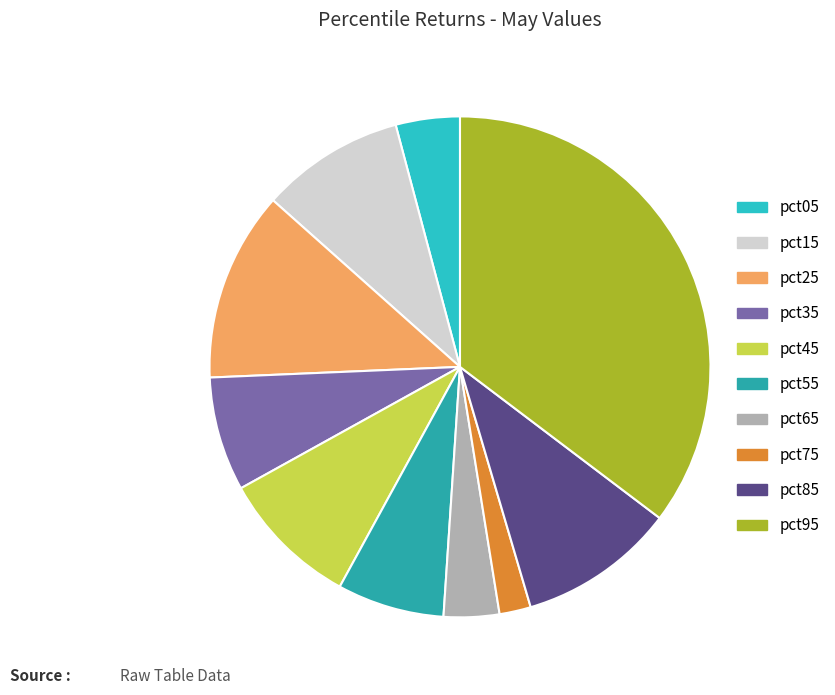

Is the sum of pct55 and pct95 greater than half?

No